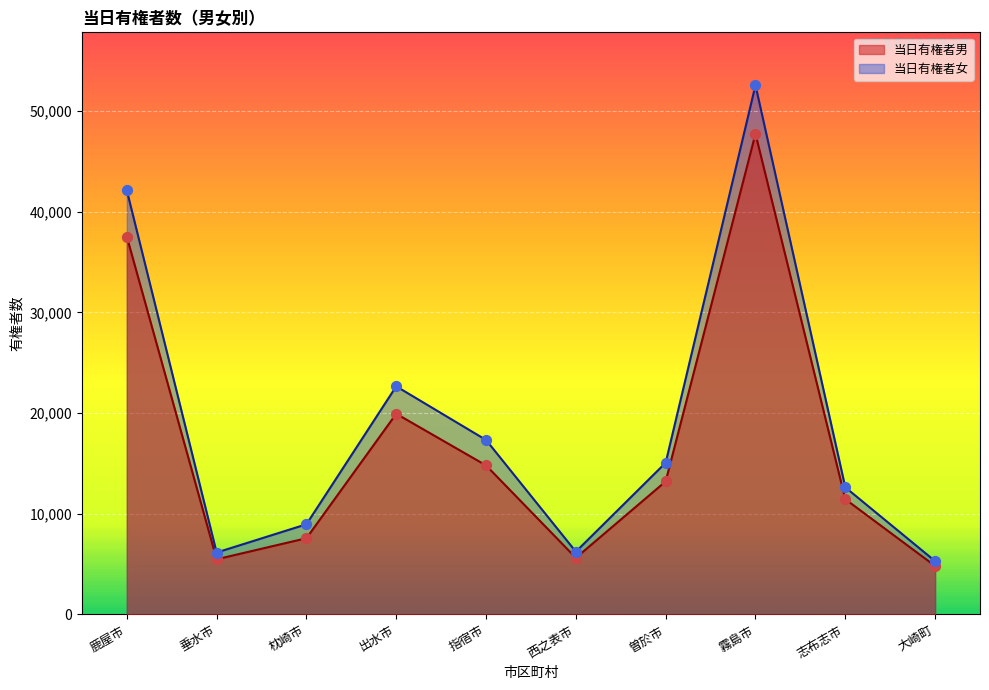

Which series has the widest spread of Y values?

当日有権者女